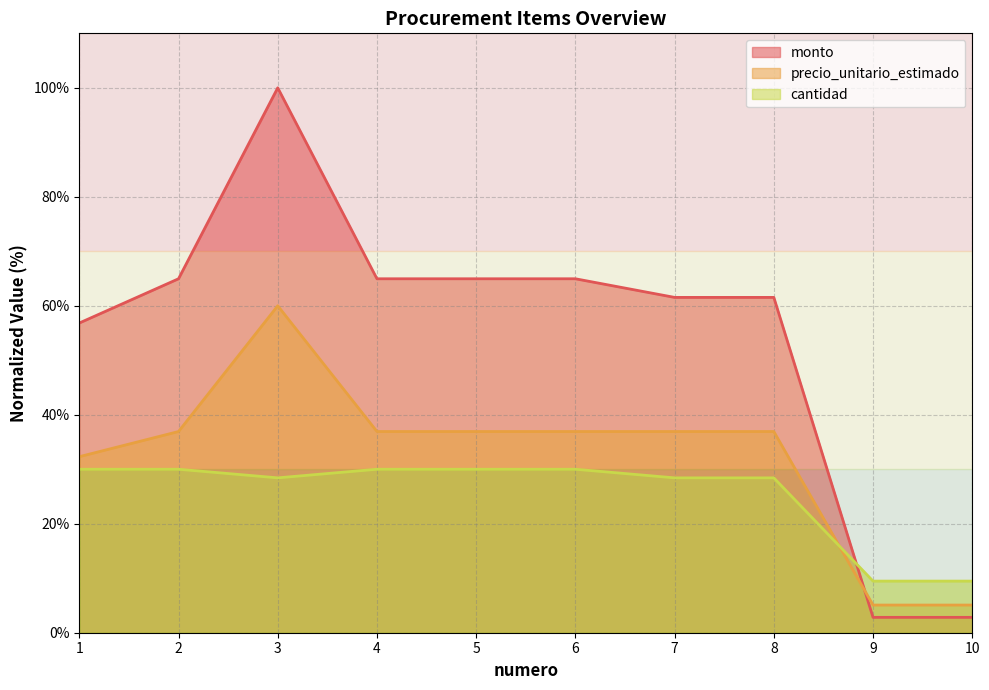

What is the sum of all monto values?

545.4